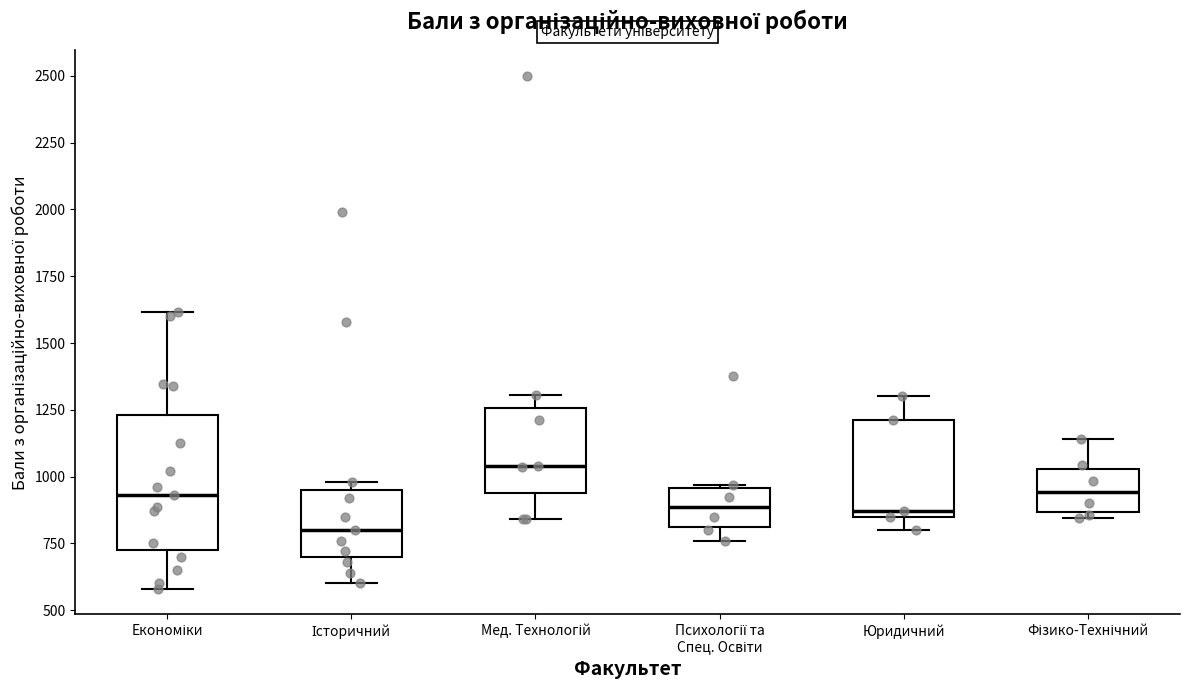

Reading left to right, read every box against the y-axis: the position of its median line, the range the box covers, and the ends of its whiskers. The values are not printed on the chart, so give them approximately, as read against the axis.

Економіки: median 950, box 750 to 1250, whiskers 600 to 1600
Історичний: median 800, box 700 to 950, whiskers 600 to 1000
Мед. Технологій: median 1050, box 950 to 1250, whiskers 850 to 1300
Психології та Спец. Освіти: median 900, box 800 to 950, whiskers 750 to 950
Юридичний: median 850 (just above the box's lower edge), box 850 to 1200, whiskers 800 to 1300
Фізико-Технічний: median 950, box 850 to 1050, whiskers 850 (just below the box's lower edge) to 1150